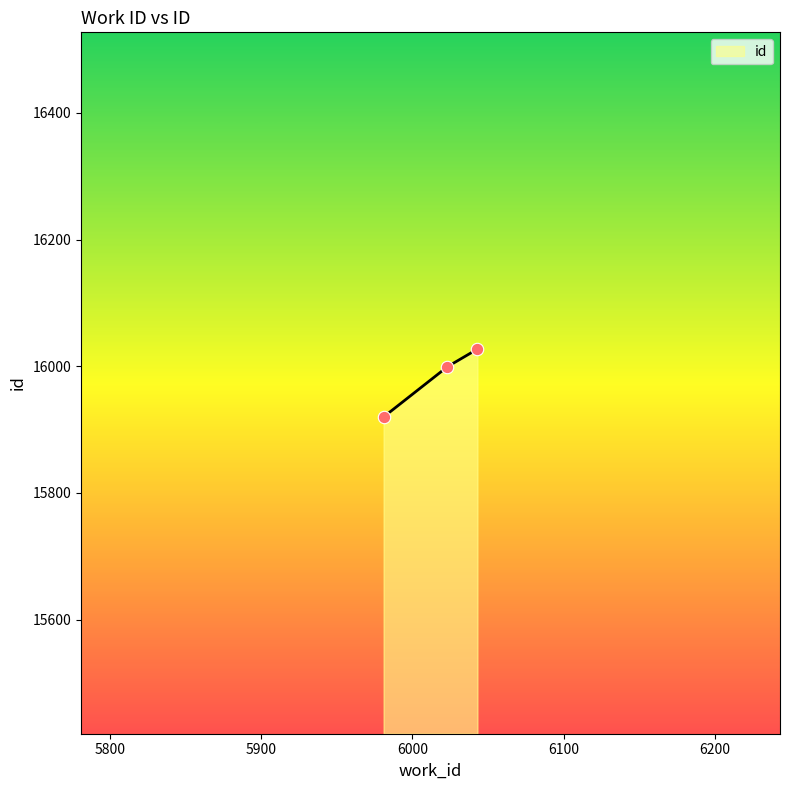

Between 6023 and 5981, which is larger?

6023